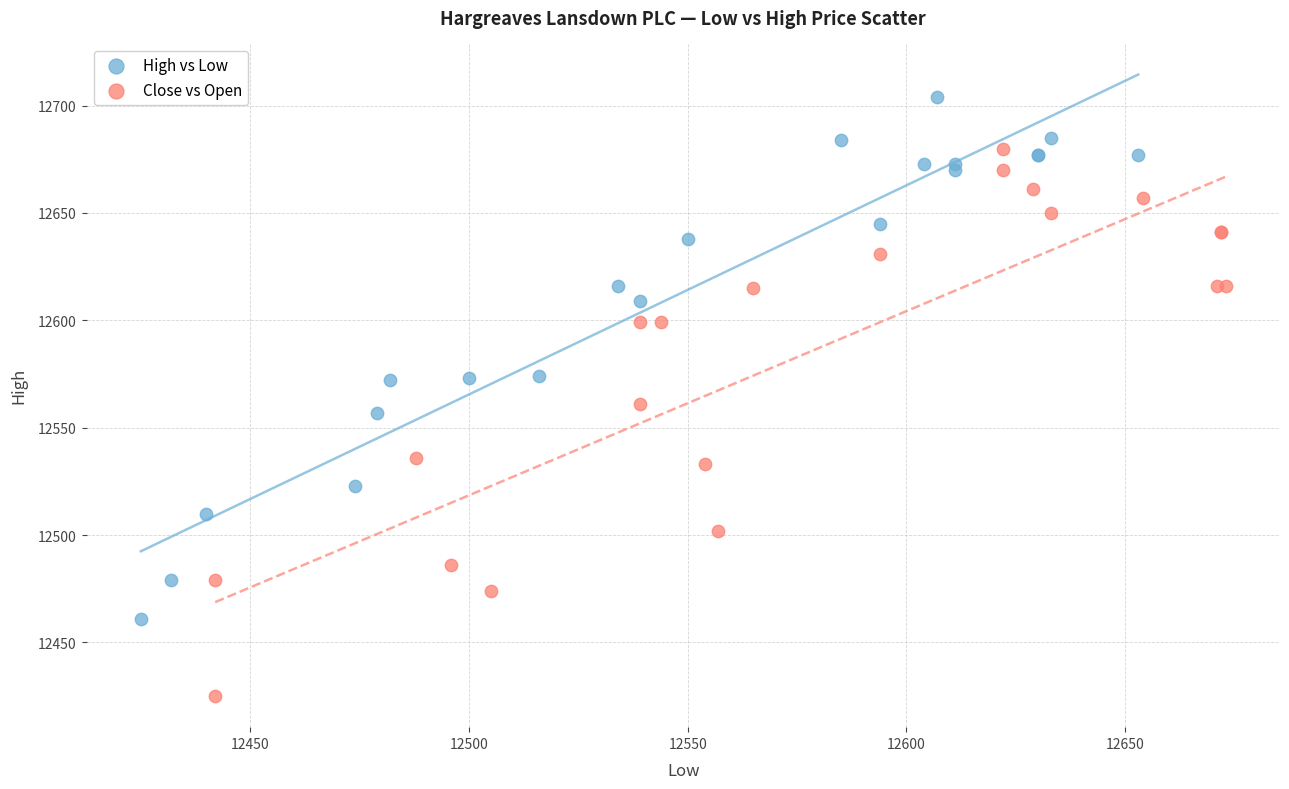

Which series has the largest Y range (max minus min)?

Close vs Open